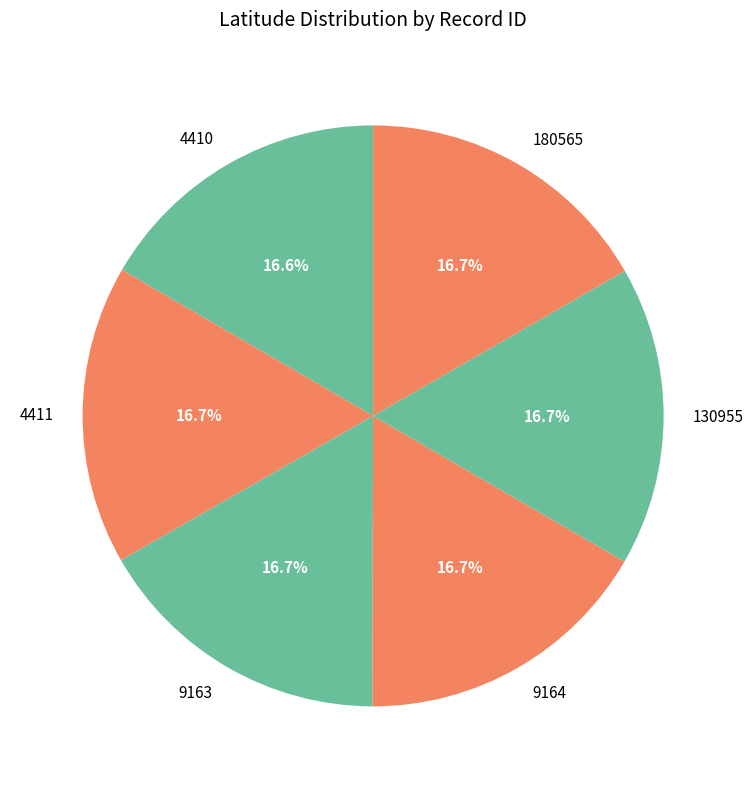

What is the total percentage of 9163 and 180565?

33.4%